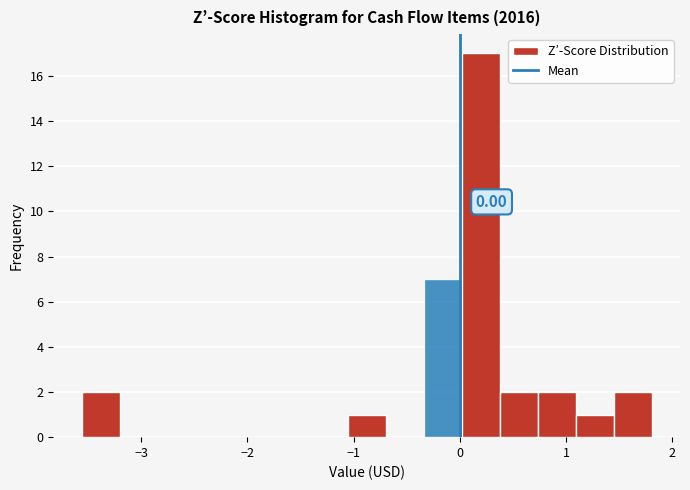

Around what value on the x-axis is the tallest bar? Give the approximate position of its centre, as read against the axis.

0.2